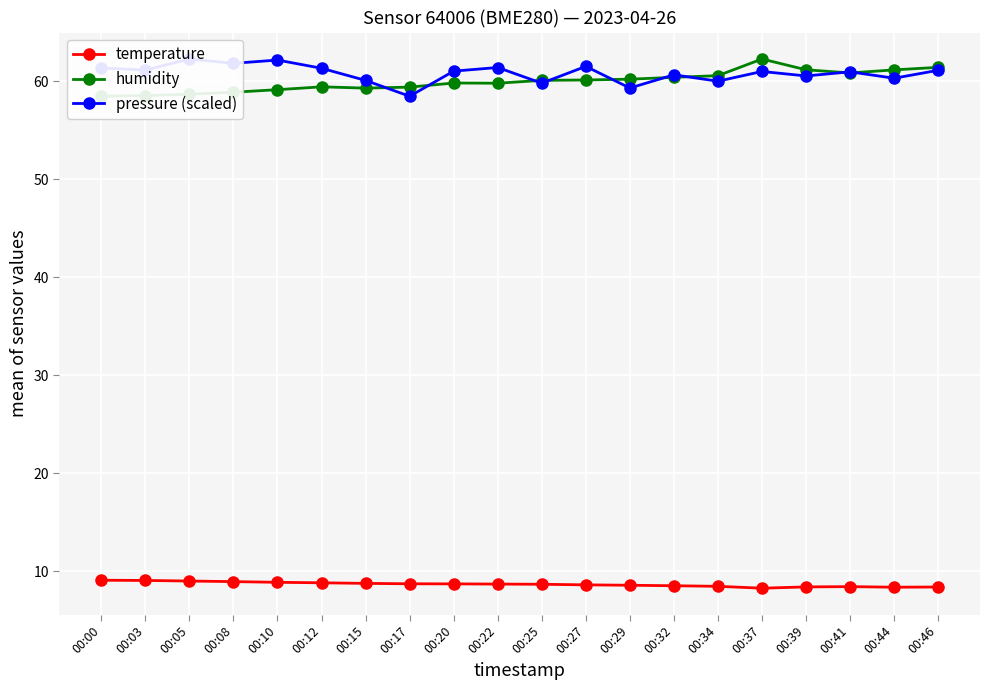

What is the average value of the pressure (scaled) series?

60.8